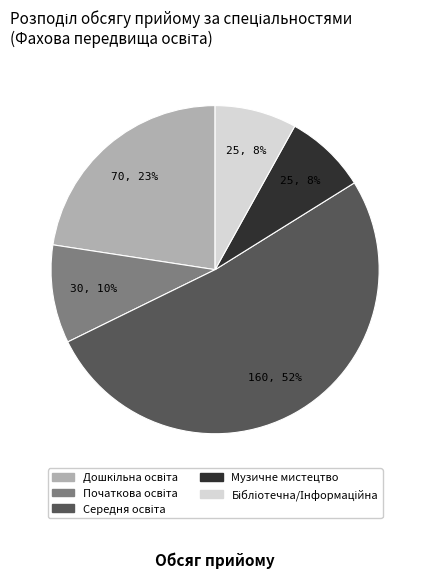

Does any single category account for the majority?

Yes